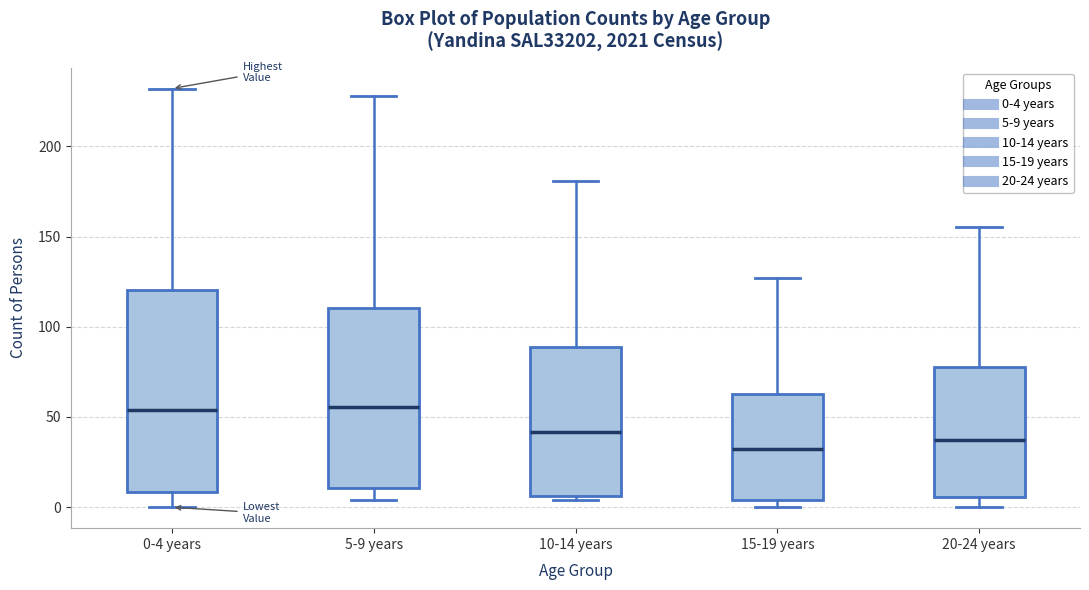

Which box is the tallest, from its lower edge to its upper edge?

0-4 years